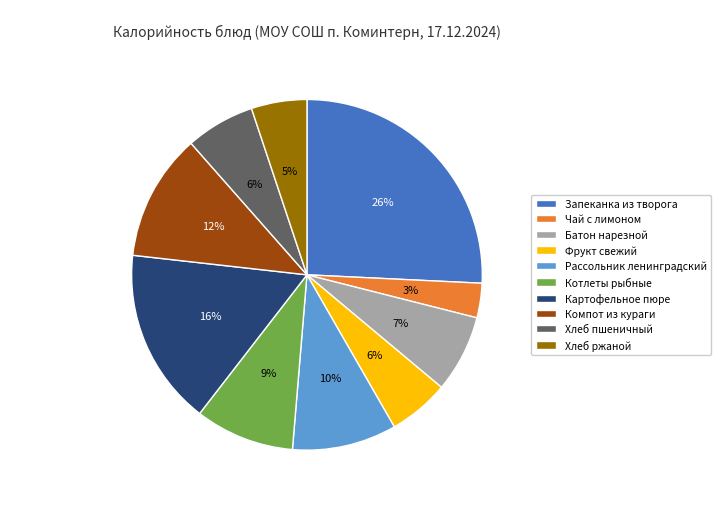

Count the number of slices in the pie.

10